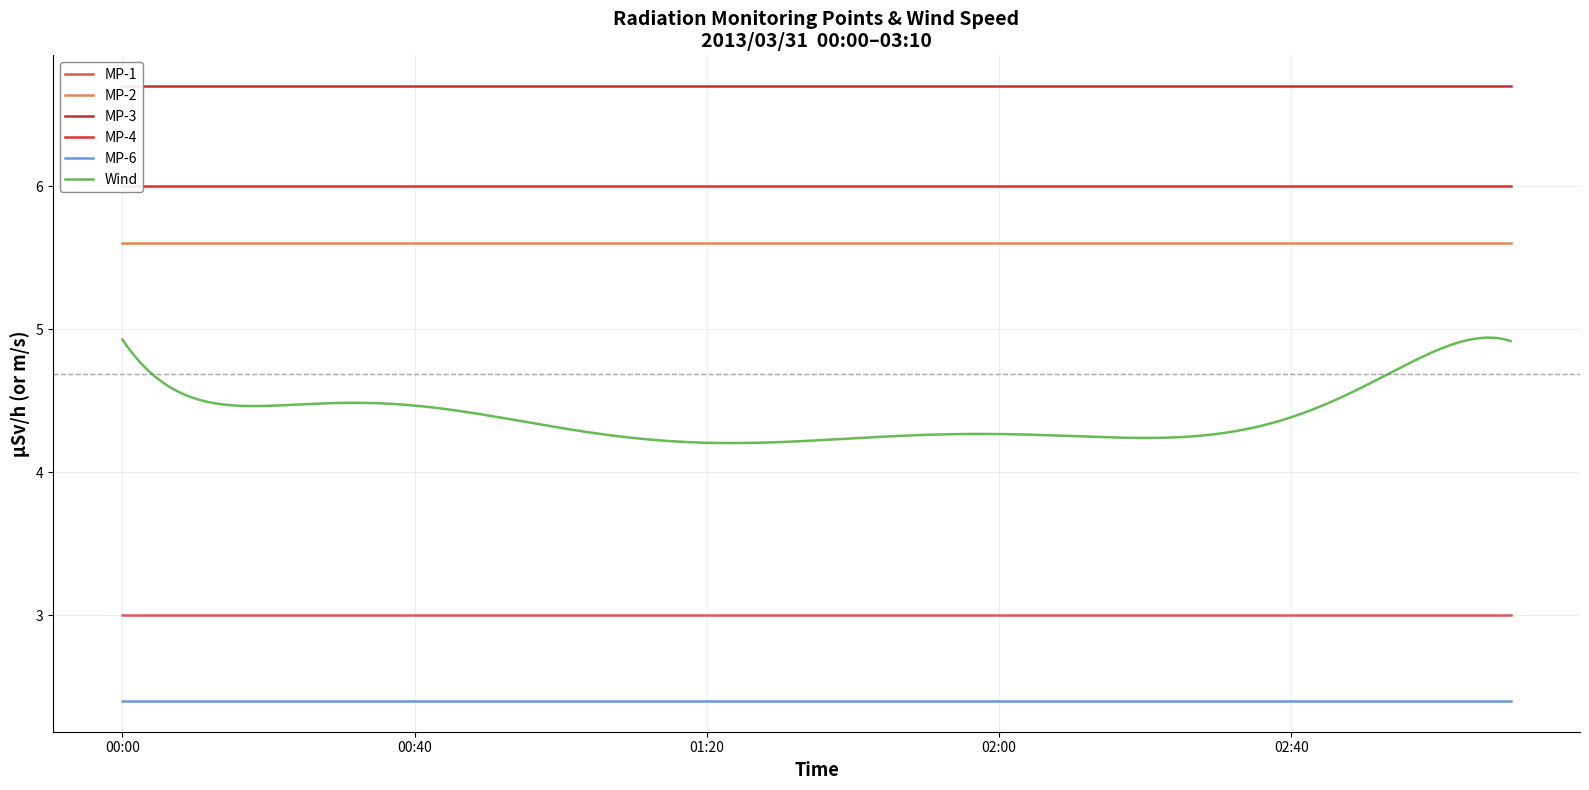

What is the lowest value of the MP-1 series?

3.0